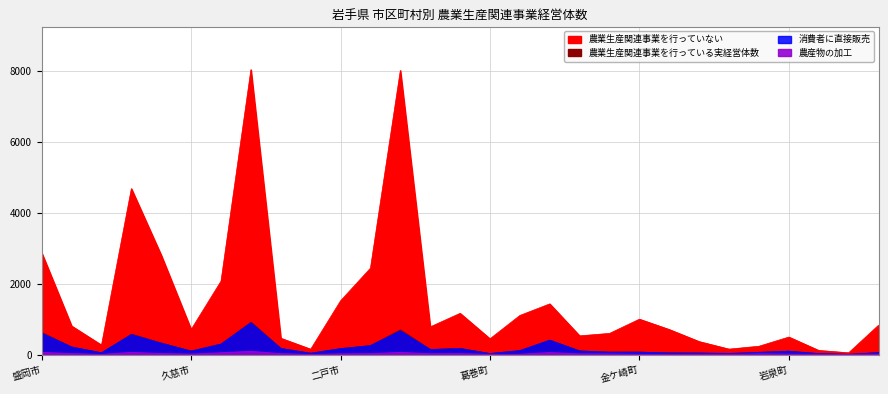

Reading left to right, transcribe all the data shown in this chart.

農業生産関連事業を行っている実経営体数: 盛岡市=618	宮古市=213	大船渡市=48	花巻市=575	北上市=327	久慈市=99	遠野市=300	一関市=911	陸前高田市=171	釜石市=34	二戸市=166	八幡平市=255	奥州市=695	滝沢市=142	雫石町=175	葛巻町=28	岩手町=109	紫波町=405	矢巾町=103	西和賀町=69	金ケ崎町=69	平泉町=44	住田町=42	大槌町=27	山田町=60	岩泉町=93	田野畑村=24	普代村=2	軽米町=54
農業生産関連事業を行っていない: 盛岡市=2866	宮古市=804	大船渡市=266	花巻市=4674	北上市=2797	久慈市=706	遠野市=2069	一関市=8028	陸前高田市=459	釜石市=150	二戸市=1514	八幡平市=2434	奥州市=8005	滝沢市=779	雫石町=1161	葛巻町=443	岩手町=1101	紫波町=1427	矢巾町=526	西和賀町=595	金ケ崎町=996	平泉町=704	住田町=364	大槌町=152	山田町=233	岩泉町=492	田野畑村=115	普代村=48	軽米町=825
消費者に直接販売: 盛岡市=594	宮古市=207	大船渡市=46	花巻市=554	北上市=312	久慈市=91	遠野市=285	一関市=888	陸前高田市=166	釜石市=33	二戸市=162	八幡平市=244	奥州市=658	滝沢市=136	雫石町=161	葛巻町=24	岩手町=107	紫波町=399	矢巾町=94	西和賀町=61	金ケ崎町=62	平泉町=42	住田町=38	大槌町=27	山田町=58	岩泉町=89	田野畑村=23	普代村=2	軽米町=51
農産物の加工: 盛岡市=58	宮古市=24	大船渡市=2	花巻市=58	北上市=26	久慈市=10	遠野市=48	一関市=88	陸前高田市=22	釜石市=1	二戸市=16	八幡平市=22	奥州市=58	滝沢市=19	雫石町=23	葛巻町=3	岩手町=6	紫波町=54	矢巾町=16	西和賀町=14	金ケ崎町=6	平泉町=4	住田町=5	大槌町=2	山田町=17	岩泉町=10	田野畑村=4	普代村=1	軽米町=10